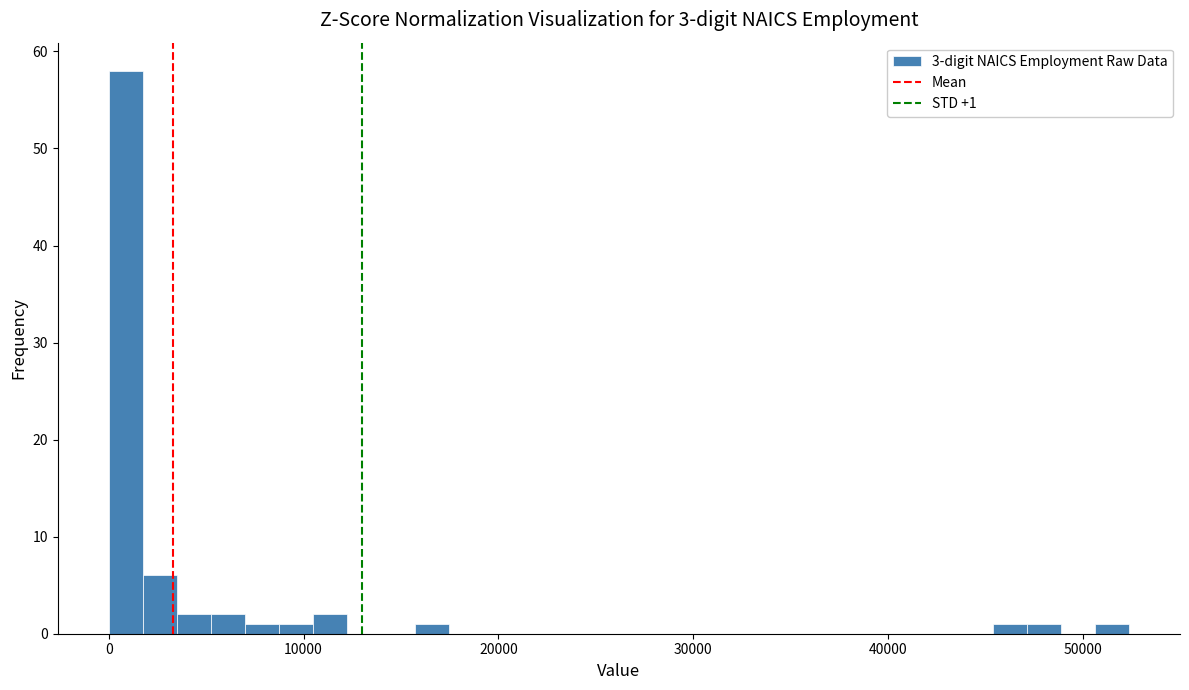

Around what value on the x-axis is the tallest bar? Give the approximate position of its centre, as read against the axis.

1000